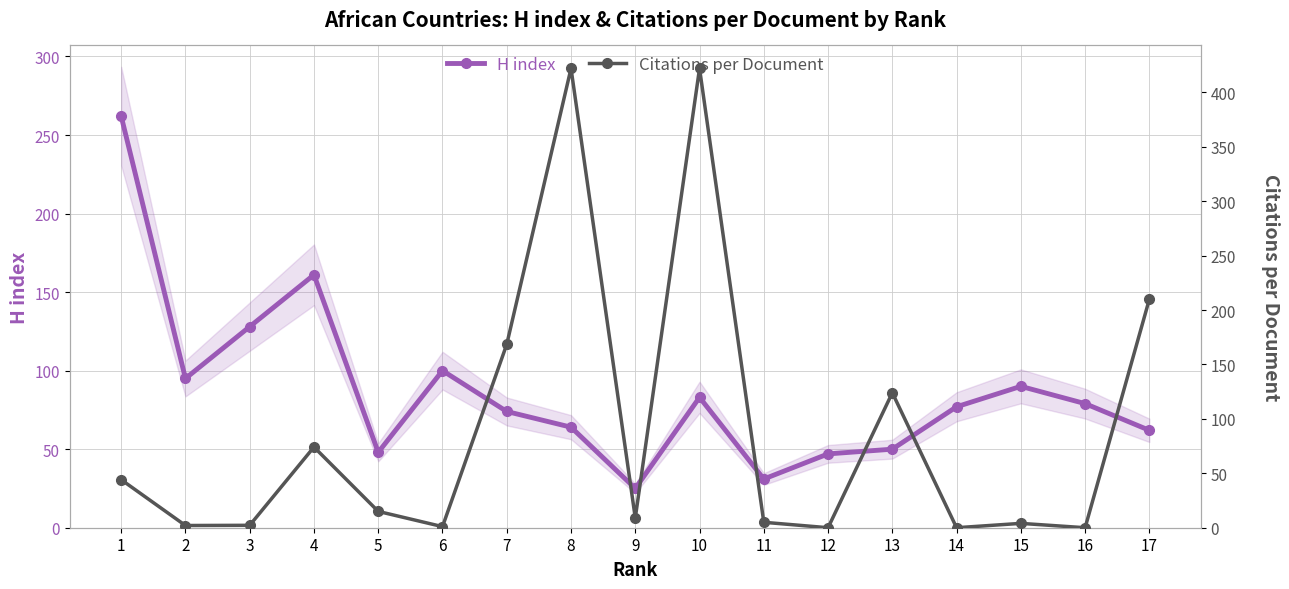

True or false: H index has a value of 54.1 at 15.

False